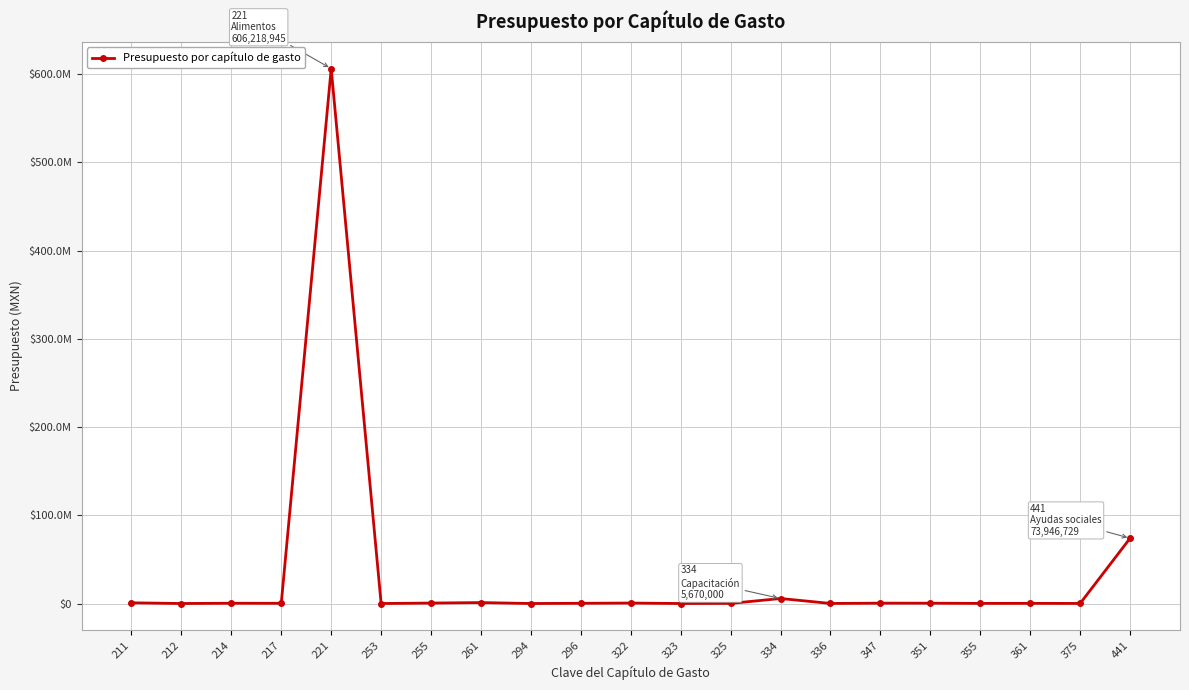

Is this an area chart (filled region under the line)?

No